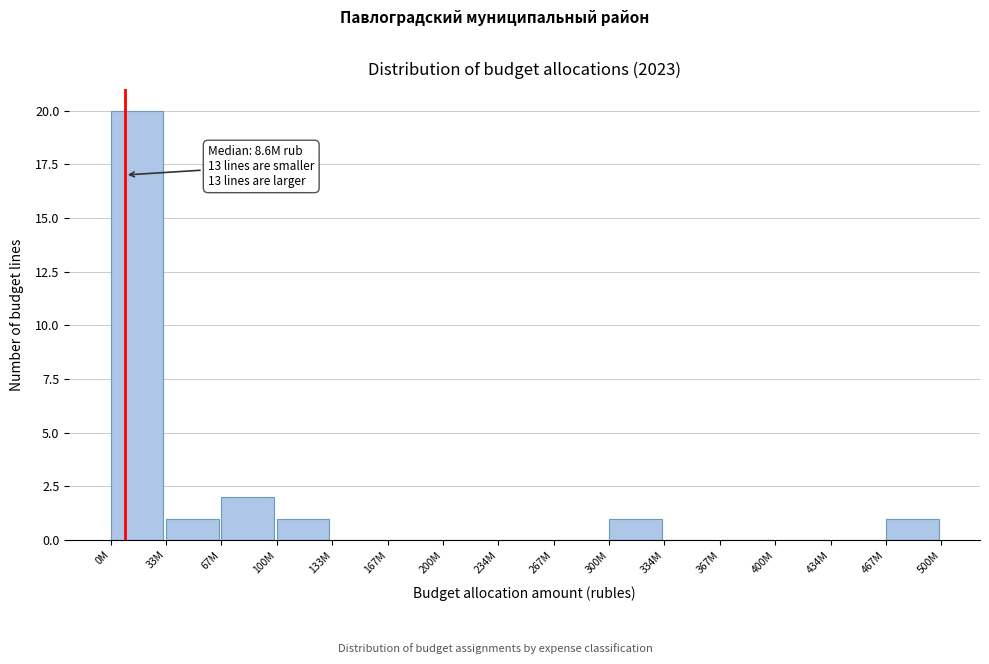

Reading right to left, list all the values displayed in this chart.

467M=1	434M=0	400M=0	367M=0	334M=0	300M=1	267M=0	234M=0	200M=0	167M=0	133M=0	100M=1	67M=2	33M=1	0M=20